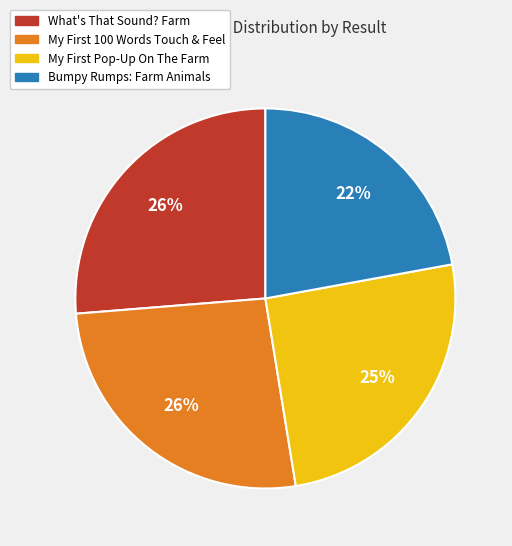

What is the smallest slice in the pie chart?

Bumpy Rumps: Farm Animals